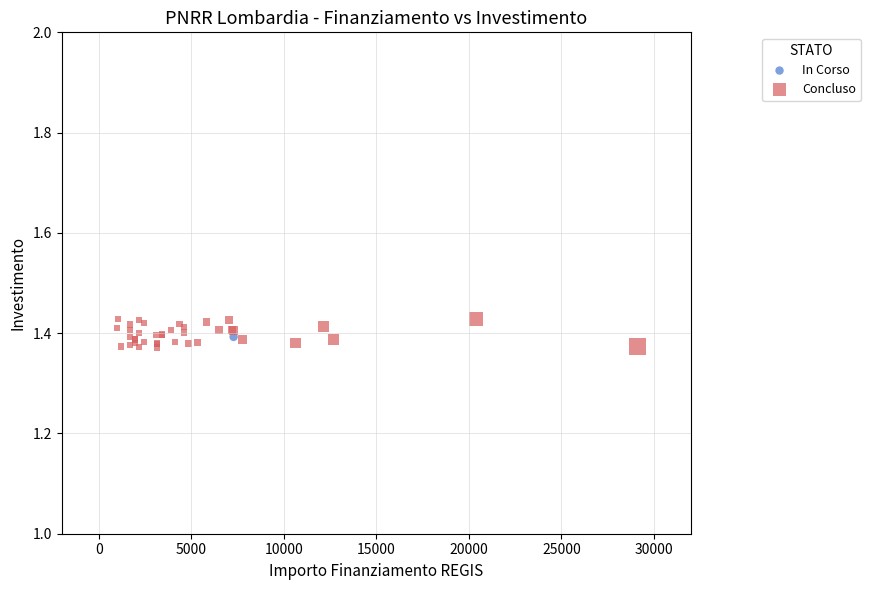

What are all the series names shown in the legend?

In Corso, Concluso